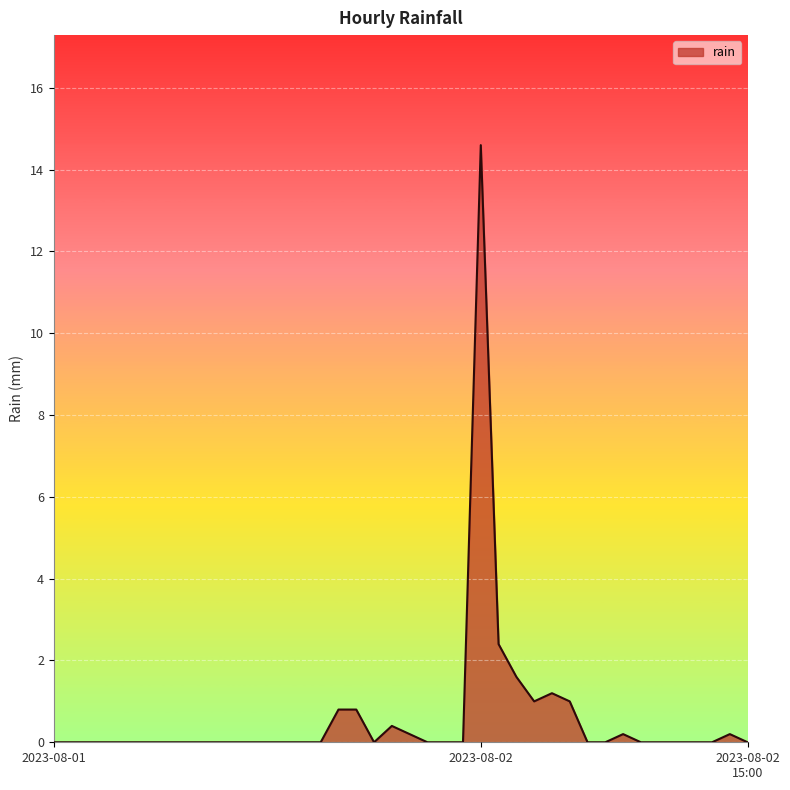

What is the maximum value shown in the chart?

14.6